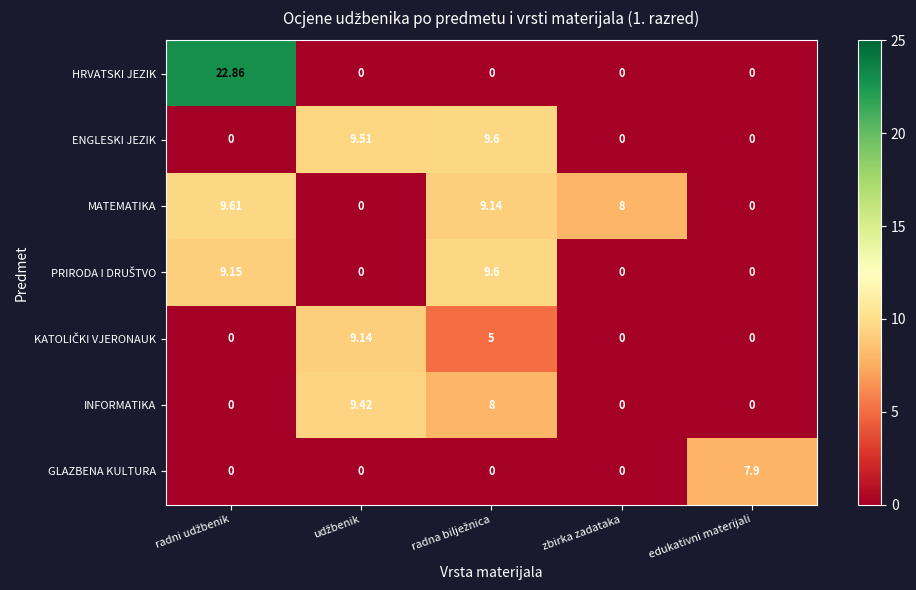

How many data points does each series have?

5